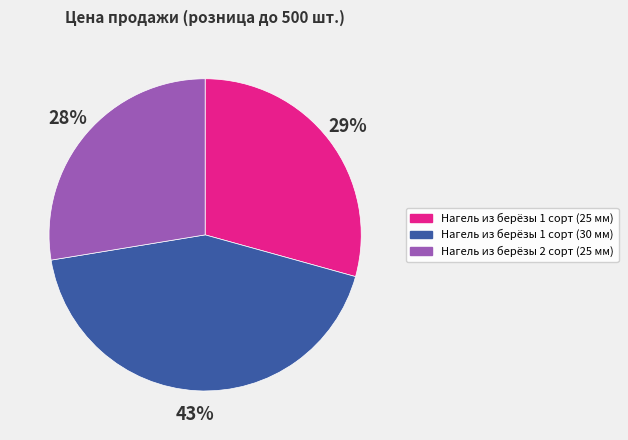

What is the ratio of the value at Нагель из берёзы 1 сорт (25 мм) to the value at Нагель из берёзы 1 сорт (30 мм)?

0.7